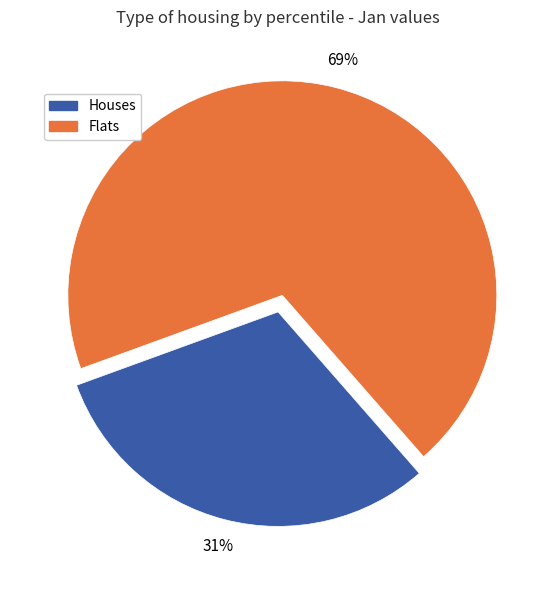

Is there any slice that represents more than half of the pie?

Yes